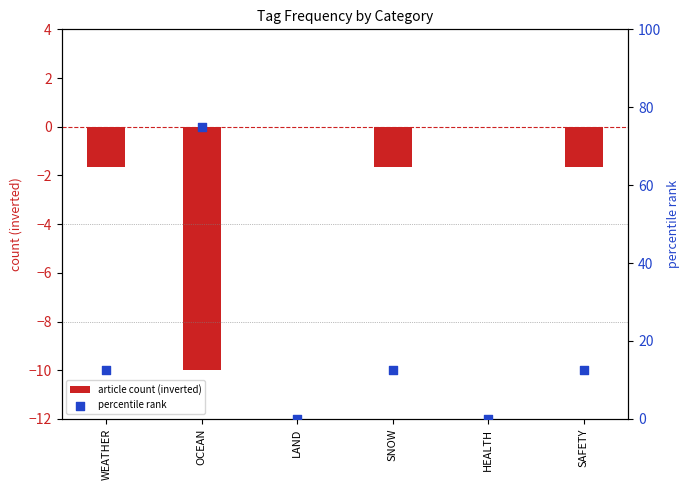

What are all the series names shown in the legend?

article count (inverted), percentile rank